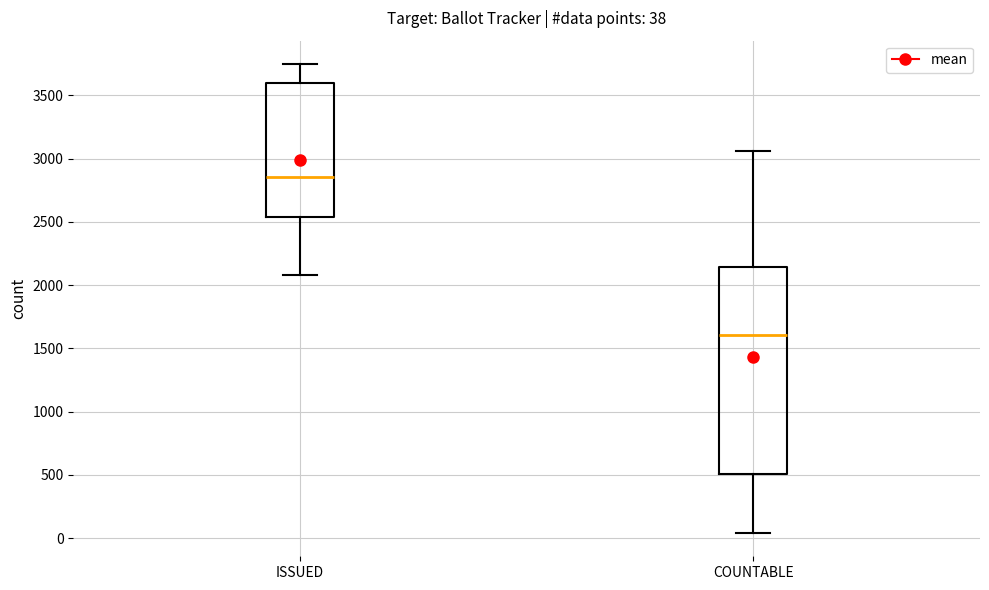

Which box's median line is the lowest?

COUNTABLE